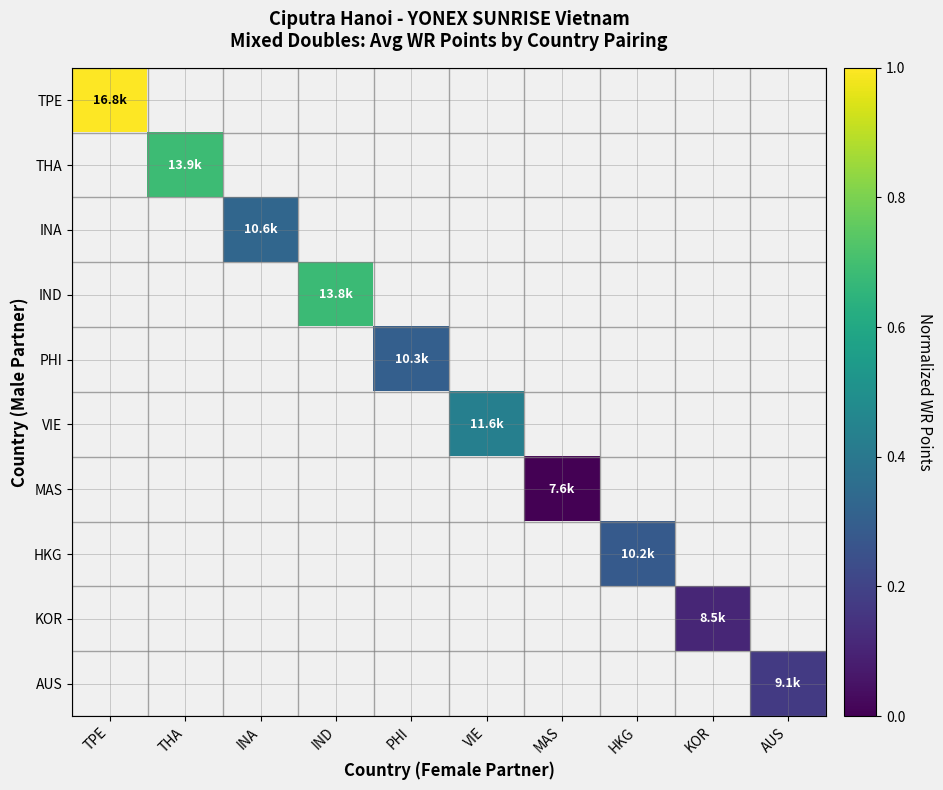

Which series has the widest spread of values?

TPE